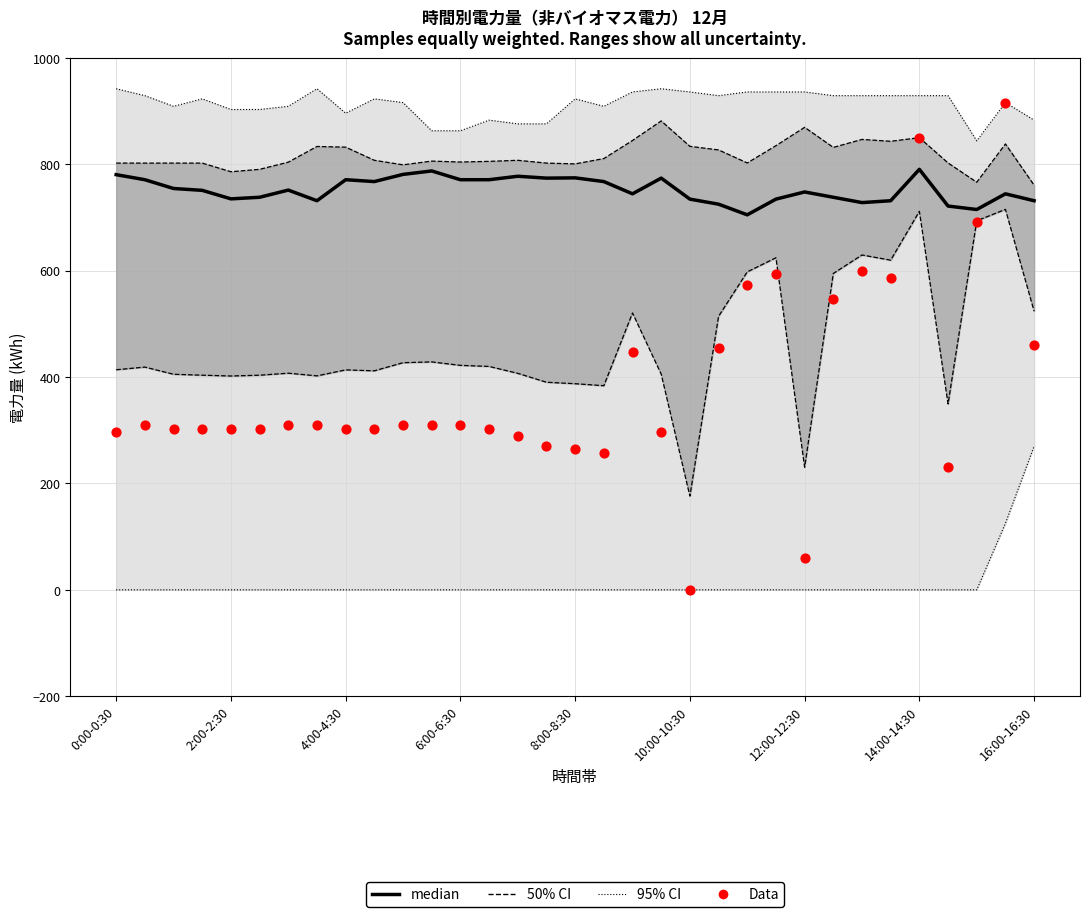

Which series has the largest total across all categories?

median